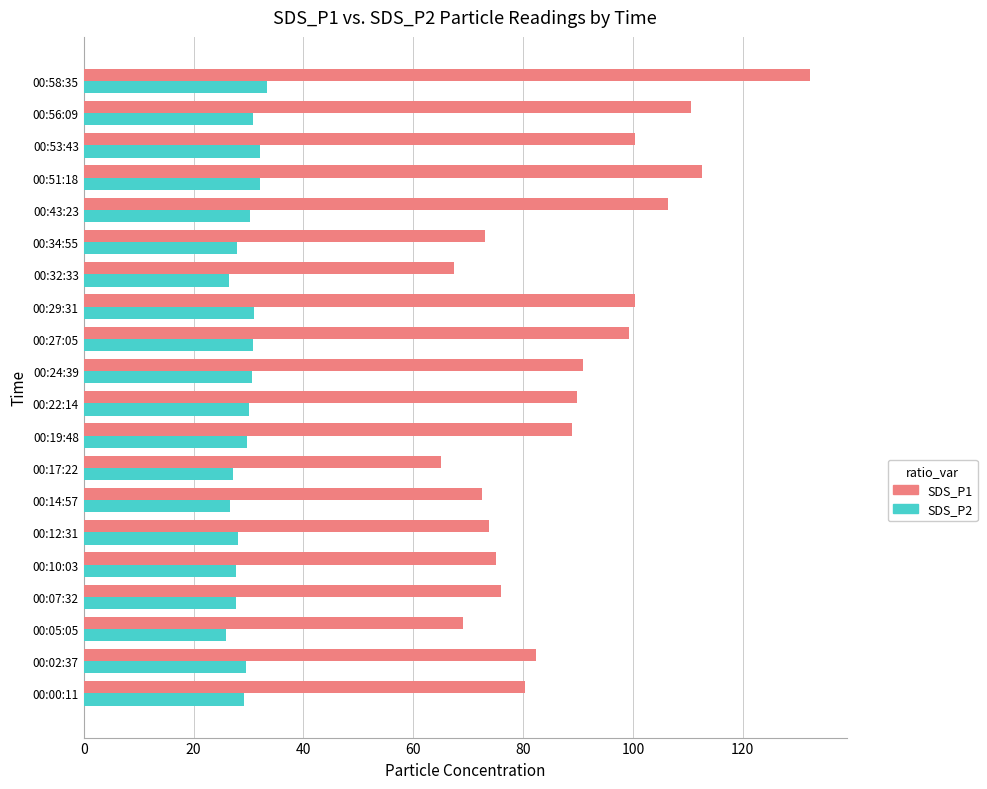

At which category is the sum across all series the highest?

00:58:35